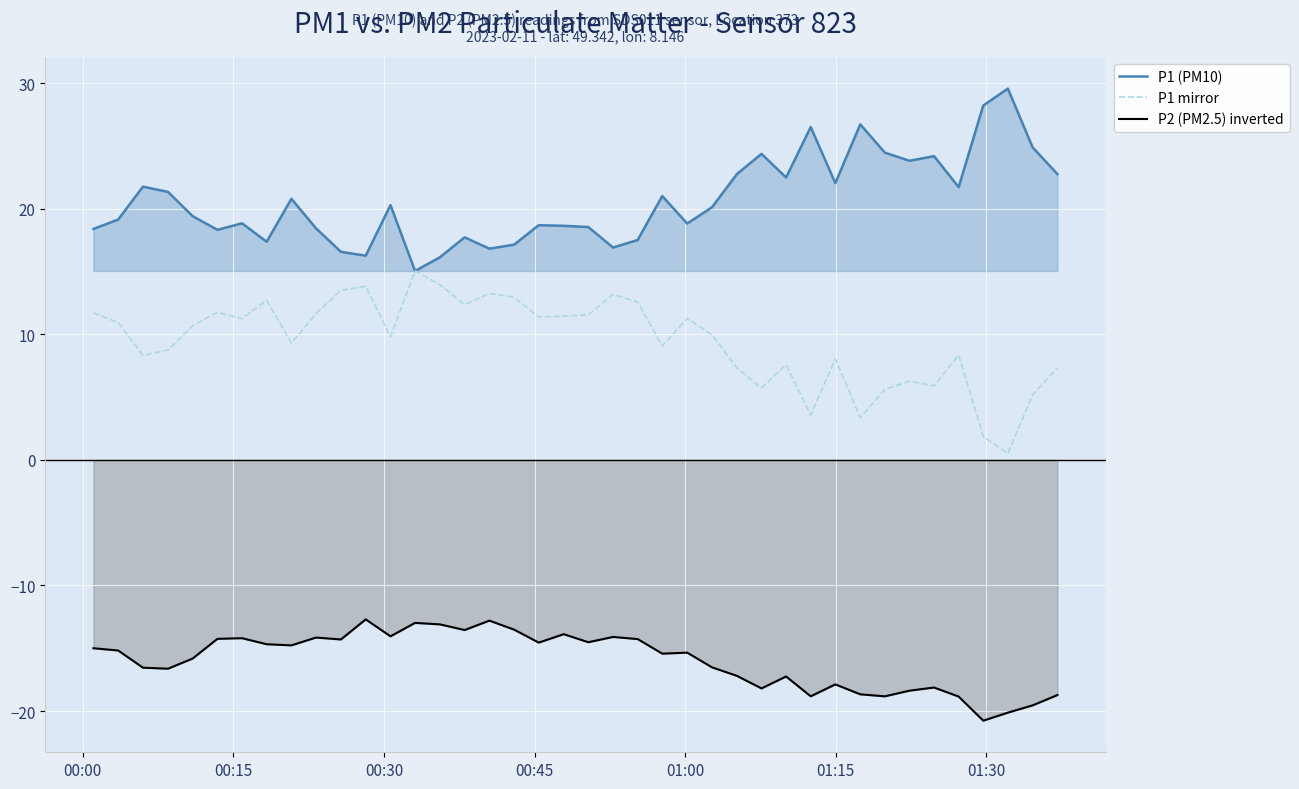

How many values in the P1 (PM10) series exceed 20?

20